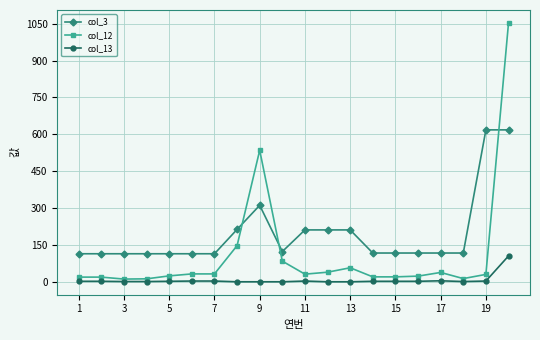

What is the highest value of the col_3 series?

618